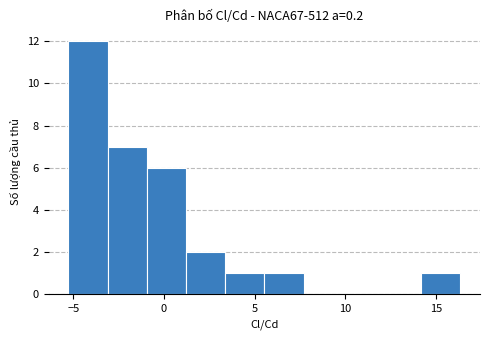

Over which range of the x-axis is the bar tallest?

-5.5 to -3.0